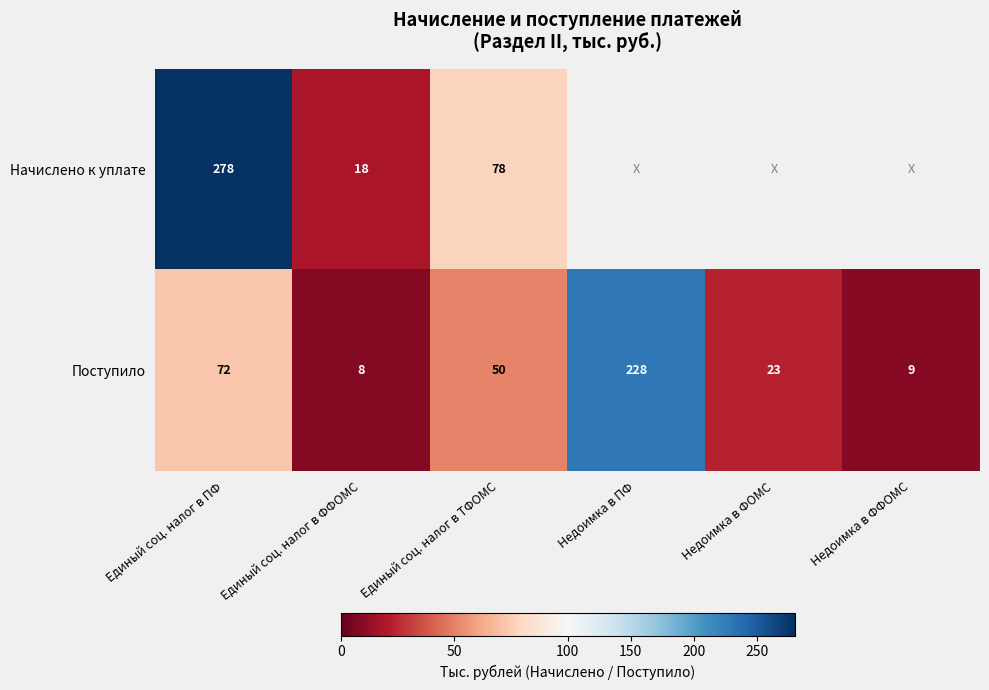

At Единый соц. налог в ПФ, list the series in order from largest to smallest.

Начислено к уплате, Поступило